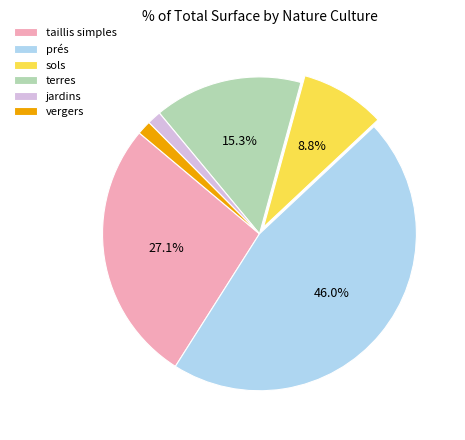

Is there any slice that represents more than half of the pie?

No